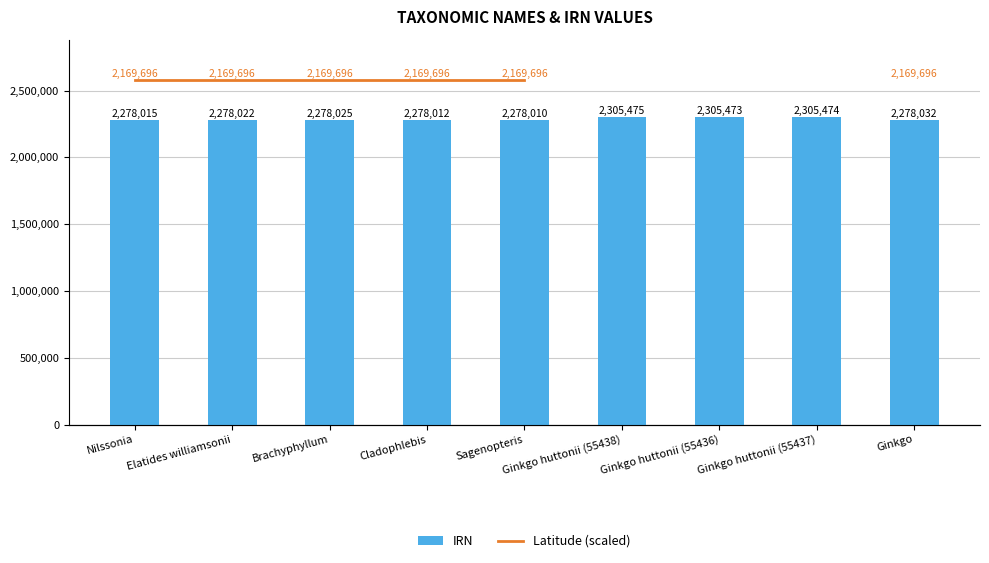

Count the number of data series in this chart.

2